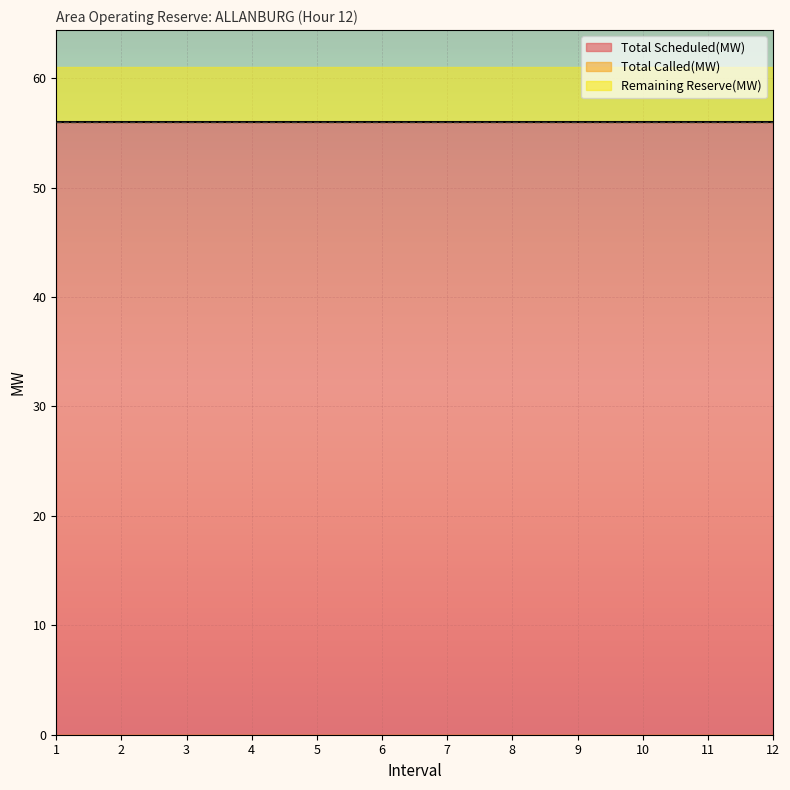

What is the spread (max minus min) of values at 10?

56